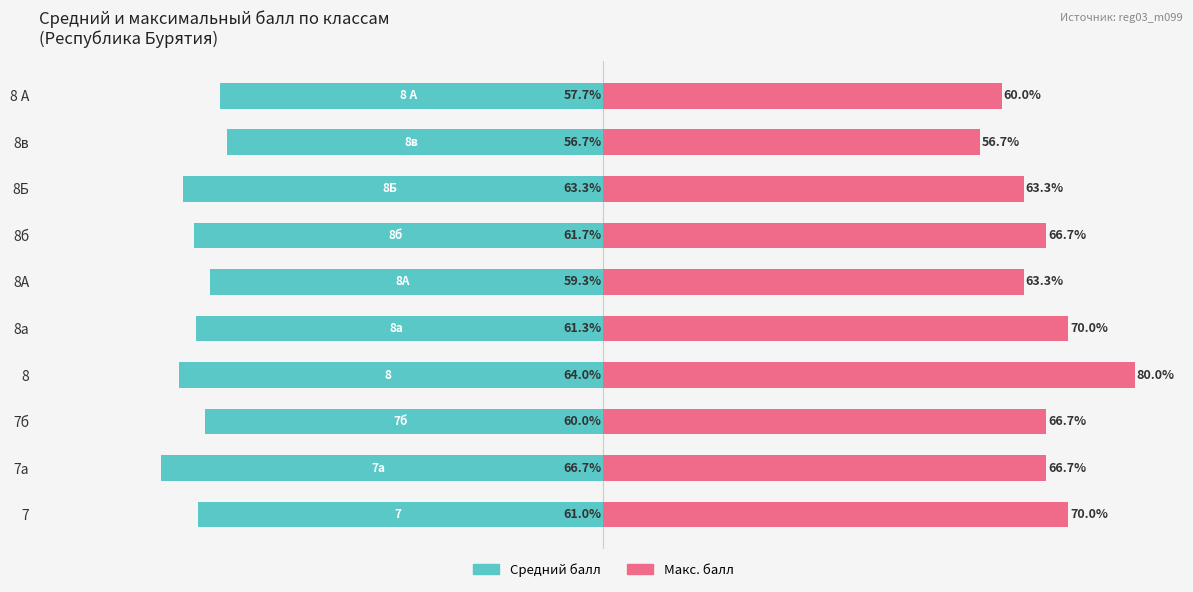

Where does the Средний балл series first go above -61?

7б